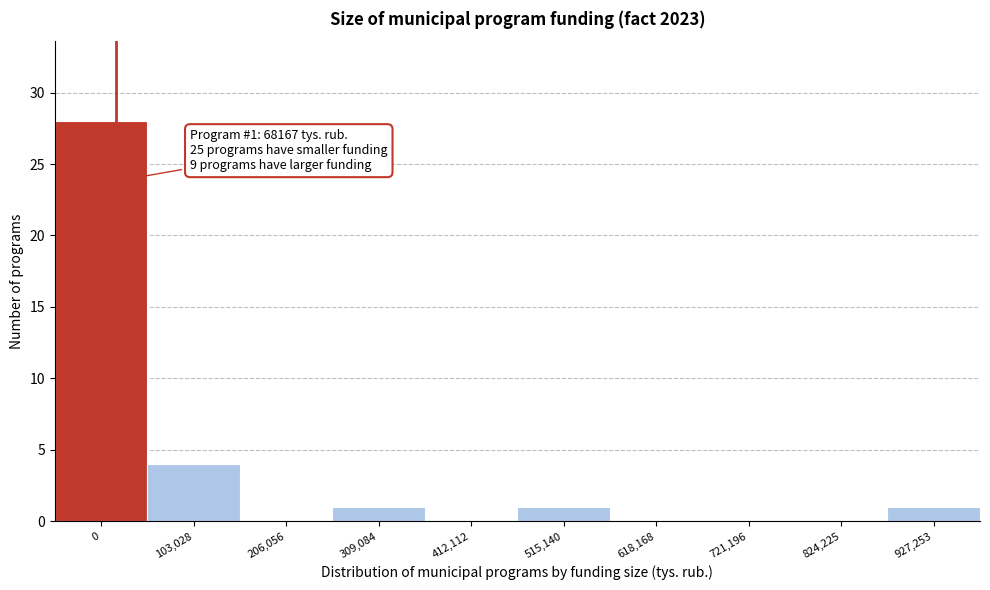

Reading left to right, list all the values displayed in this chart.

0=28	103,028=4	206,056=0	309,084=1	412,112=0	515,140=1	618,168=0	721,196=0	824,225=0	927,253=1